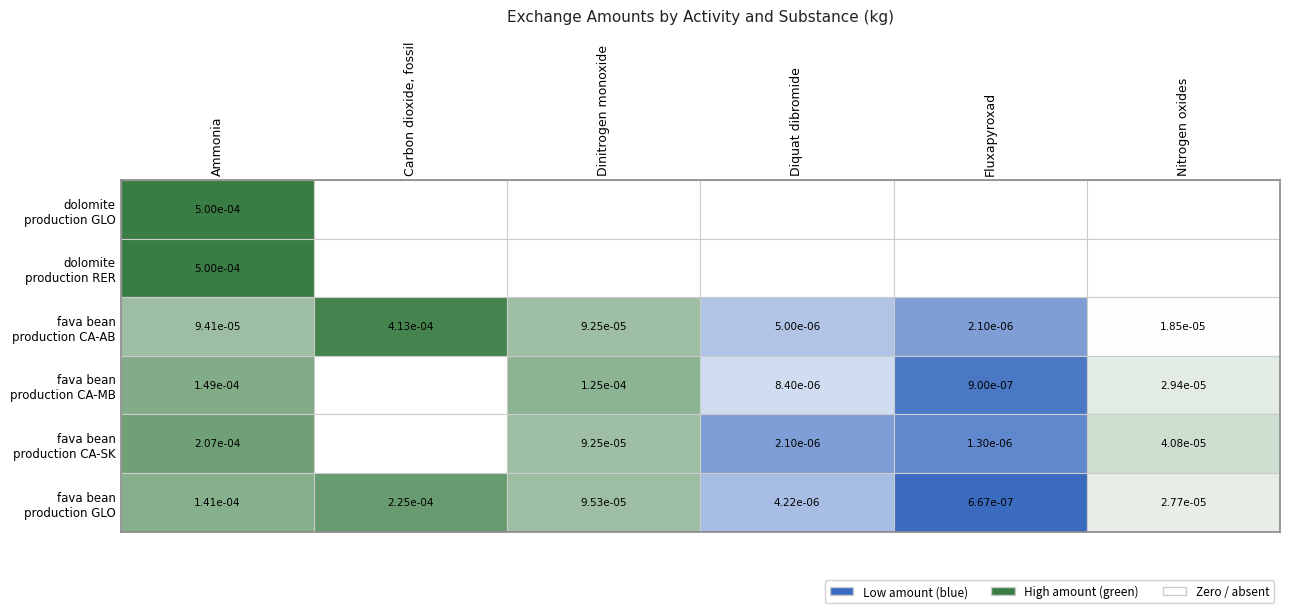

Which series changed the most between Ammonia and Nitrogen oxides?

dolomite production GLO